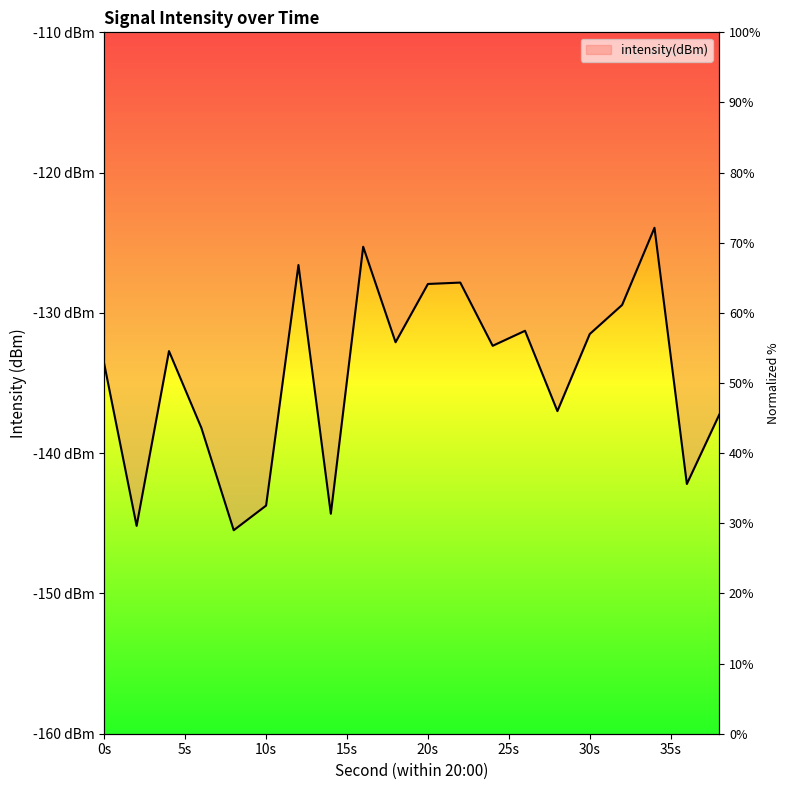

What is the difference between the maximum and second lowest values?

21.3